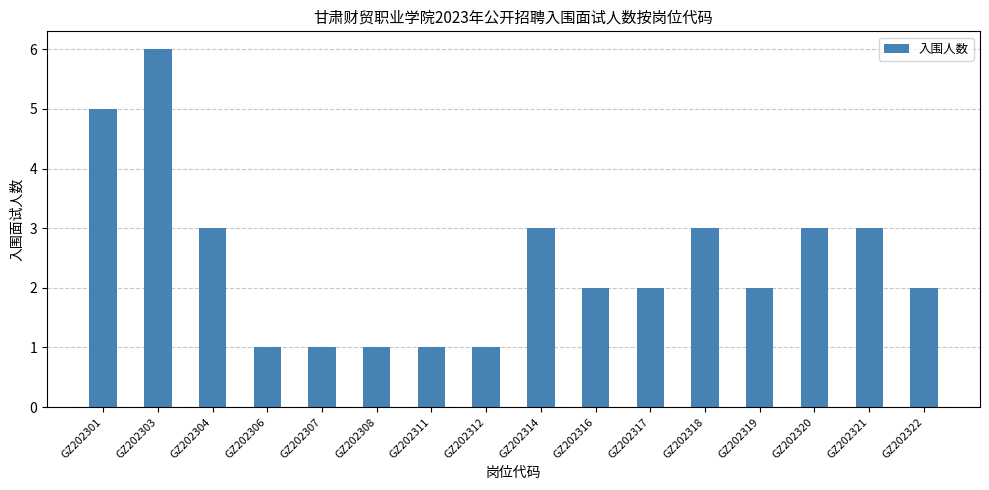

How many categories are shown in the chart?

16